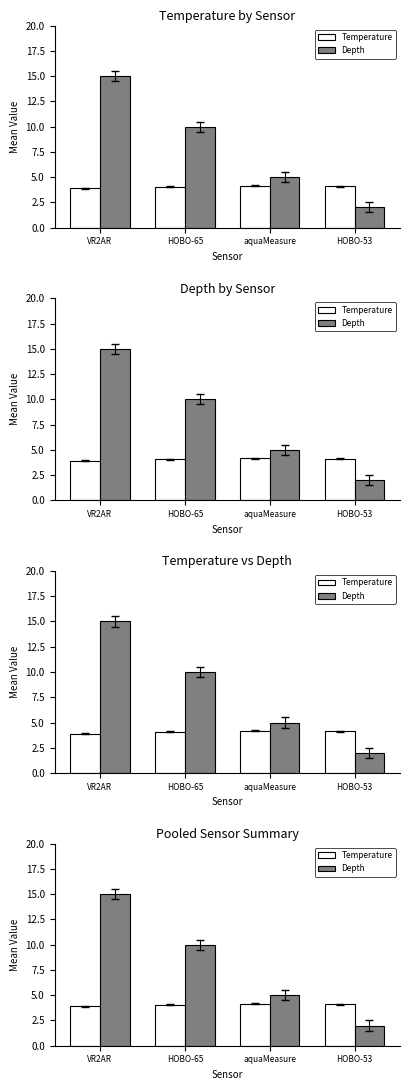

Rank the series at VR2AR from lowest to highest value.

Temperature, Depth